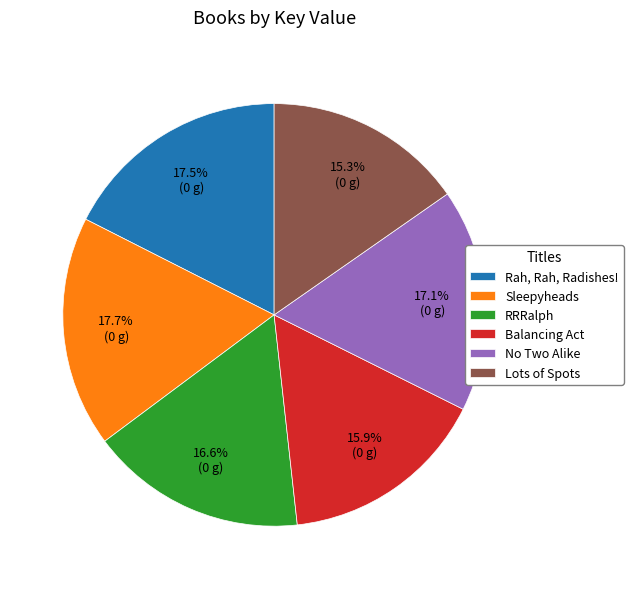

The Rah, Rah, Radishes! slice represents 6% of the pie. True or false?

False